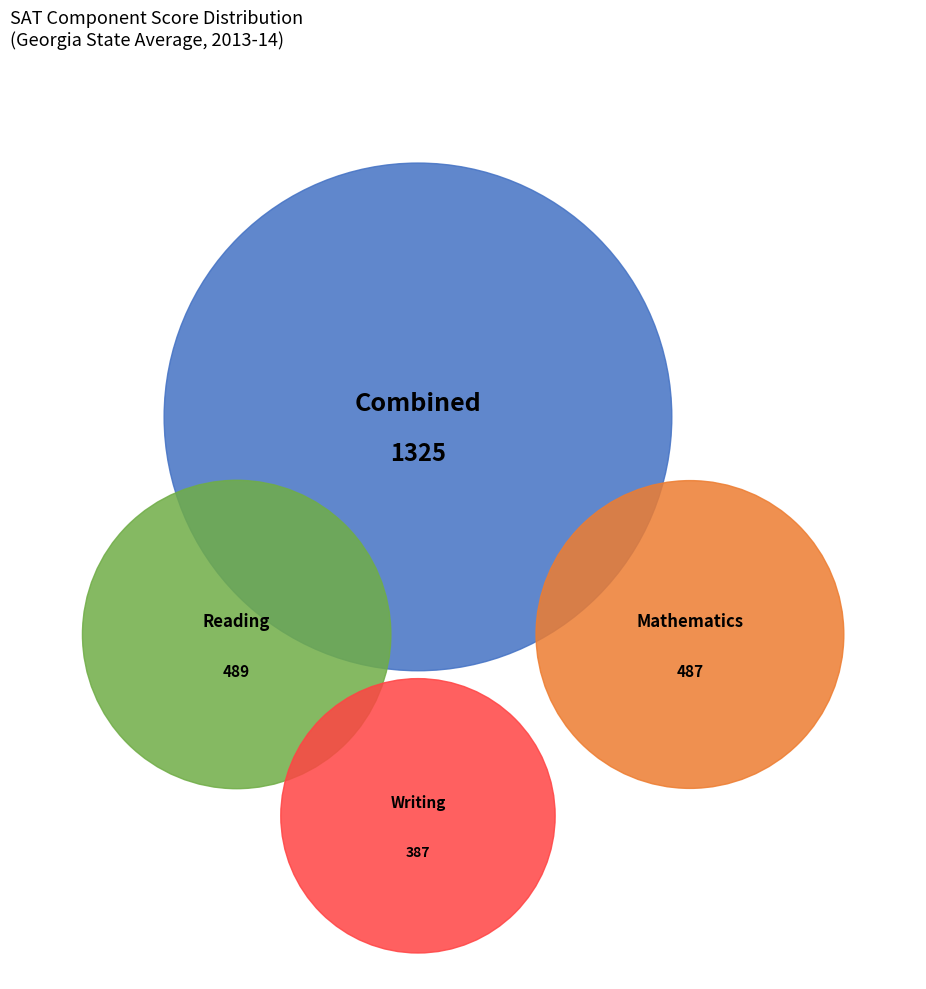

Count the number of slices in the pie.

4